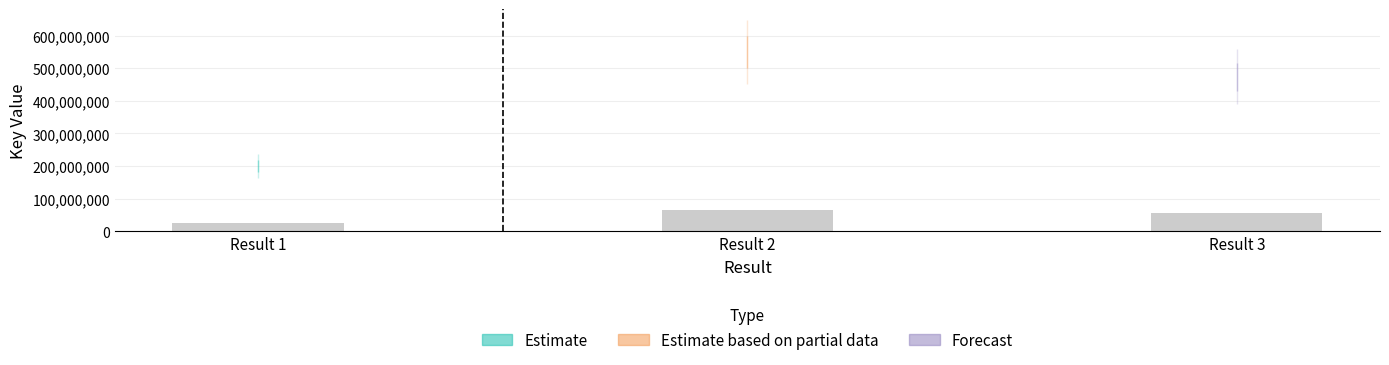

What is the difference between the second highest and minimum values?

32831531.5